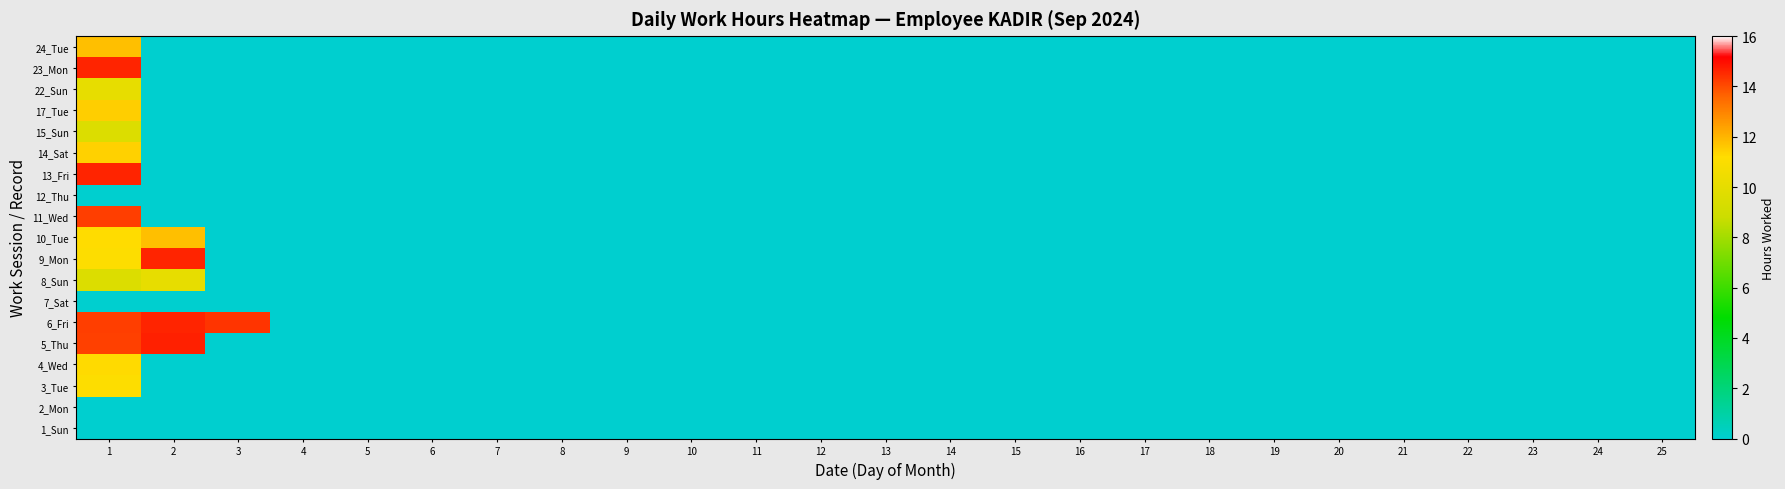

Reading left to right, extract all data points from this chart.

1_Sun: 1=0.0	2=0.0	3=0.0	4=0.0	5=0.0	6=0.0	7=0.0	8=0.0	9=0.0	10=0.0	11=0.0	12=0.0	13=0.0	14=0.0	15=0.0	16=0.0	17=0.0	18=0.0	19=0.0	20=0.0	21=0.0	22=0.0	23=0.0	24=0.0	25=0.0
2_Mon: 1=0.0	2=0.0	3=0.0	4=0.0	5=0.0	6=0.0	7=0.0	8=0.0	9=0.0	10=0.0	11=0.0	12=0.0	13=0.0	14=0.0	15=0.0	16=0.0	17=0.0	18=0.0	19=0.0	20=0.0	21=0.0	22=0.0	23=0.0	24=0.0	25=0.0
3_Tue: 1=11.1	2=0.0	3=0.0	4=0.0	5=0.0	6=0.0	7=0.0	8=0.0	9=0.0	10=0.0	11=0.0	12=0.0	13=0.0	14=0.0	15=0.0	16=0.0	17=0.0	18=0.0	19=0.0	20=0.0	21=0.0	22=0.0	23=0.0	24=0.0	25=0.0
4_Wed: 1=11.2	2=0.0	3=0.0	4=0.0	5=0.0	6=0.0	7=0.0	8=0.0	9=0.0	10=0.0	11=0.0	12=0.0	13=0.0	14=0.0	15=0.0	16=0.0	17=0.0	18=0.0	19=0.0	20=0.0	21=0.0	22=0.0	23=0.0	24=0.0	25=0.0
5_Thu: 1=14.2	2=14.7	3=0.0	4=0.0	5=0.0	6=0.0	7=0.0	8=0.0	9=0.0	10=0.0	11=0.0	12=0.0	13=0.0	14=0.0	15=0.0	16=0.0	17=0.0	18=0.0	19=0.0	20=0.0	21=0.0	22=0.0	23=0.0	24=0.0	25=0.0
6_Fri: 1=14.2	2=14.6	3=14.4	4=0.0	5=0.0	6=0.0	7=0.0	8=0.0	9=0.0	10=0.0	11=0.0	12=0.0	13=0.0	14=0.0	15=0.0	16=0.0	17=0.0	18=0.0	19=0.0	20=0.0	21=0.0	22=0.0	23=0.0	24=0.0	25=0.0
7_Sat: 1=0.0	2=0.0	3=0.0	4=0.0	5=0.0	6=0.0	7=0.0	8=0.0	9=0.0	10=0.0	11=0.0	12=0.0	13=0.0	14=0.0	15=0.0	16=0.0	17=0.0	18=0.0	19=0.0	20=0.0	21=0.0	22=0.0	23=0.0	24=0.0	25=0.0
8_Sun: 1=9.6	2=10.1	3=0.0	4=0.0	5=0.0	6=0.0	7=0.0	8=0.0	9=0.0	10=0.0	11=0.0	12=0.0	13=0.0	14=0.0	15=0.0	16=0.0	17=0.0	18=0.0	19=0.0	20=0.0	21=0.0	22=0.0	23=0.0	24=0.0	25=0.0
9_Mon: 1=11.1	2=14.6	3=0.0	4=0.0	5=0.0	6=0.0	7=0.0	8=0.0	9=0.0	10=0.0	11=0.0	12=0.0	13=0.0	14=0.0	15=0.0	16=0.0	17=0.0	18=0.0	19=0.0	20=0.0	21=0.0	22=0.0	23=0.0	24=0.0	25=0.0
10_Tue: 1=11.2	2=11.8	3=0.0	4=0.0	5=0.0	6=0.0	7=0.0	8=0.0	9=0.0	10=0.0	11=0.0	12=0.0	13=0.0	14=0.0	15=0.0	16=0.0	17=0.0	18=0.0	19=0.0	20=0.0	21=0.0	22=0.0	23=0.0	24=0.0	25=0.0
11_Wed: 1=14.2	2=0.0	3=0.0	4=0.0	5=0.0	6=0.0	7=0.0	8=0.0	9=0.0	10=0.0	11=0.0	12=0.0	13=0.0	14=0.0	15=0.0	16=0.0	17=0.0	18=0.0	19=0.0	20=0.0	21=0.0	22=0.0	23=0.0	24=0.0	25=0.0
12_Thu: 1=0.0	2=0.0	3=0.0	4=0.0	5=0.0	6=0.0	7=0.0	8=0.0	9=0.0	10=0.0	11=0.0	12=0.0	13=0.0	14=0.0	15=0.0	16=0.0	17=0.0	18=0.0	19=0.0	20=0.0	21=0.0	22=0.0	23=0.0	24=0.0	25=0.0
13_Fri: 1=14.6	2=0.0	3=0.0	4=0.0	5=0.0	6=0.0	7=0.0	8=0.0	9=0.0	10=0.0	11=0.0	12=0.0	13=0.0	14=0.0	15=0.0	16=0.0	17=0.0	18=0.0	19=0.0	20=0.0	21=0.0	22=0.0	23=0.0	24=0.0	25=0.0
14_Sat: 1=11.4	2=0.0	3=0.0	4=0.0	5=0.0	6=0.0	7=0.0	8=0.0	9=0.0	10=0.0	11=0.0	12=0.0	13=0.0	14=0.0	15=0.0	16=0.0	17=0.0	18=0.0	19=0.0	20=0.0	21=0.0	22=0.0	23=0.0	24=0.0	25=0.0
15_Sun: 1=9.6	2=0.0	3=0.0	4=0.0	5=0.0	6=0.0	7=0.0	8=0.0	9=0.0	10=0.0	11=0.0	12=0.0	13=0.0	14=0.0	15=0.0	16=0.0	17=0.0	18=0.0	19=0.0	20=0.0	21=0.0	22=0.0	23=0.0	24=0.0	25=0.0
17_Tue: 1=11.5	2=0.0	3=0.0	4=0.0	5=0.0	6=0.0	7=0.0	8=0.0	9=0.0	10=0.0	11=0.0	12=0.0	13=0.0	14=0.0	15=0.0	16=0.0	17=0.0	18=0.0	19=0.0	20=0.0	21=0.0	22=0.0	23=0.0	24=0.0	25=0.0
22_Sun: 1=10.1	2=0.0	3=0.0	4=0.0	5=0.0	6=0.0	7=0.0	8=0.0	9=0.0	10=0.0	11=0.0	12=0.0	13=0.0	14=0.0	15=0.0	16=0.0	17=0.0	18=0.0	19=0.0	20=0.0	21=0.0	22=0.0	23=0.0	24=0.0	25=0.0
23_Mon: 1=14.6	2=0.0	3=0.0	4=0.0	5=0.0	6=0.0	7=0.0	8=0.0	9=0.0	10=0.0	11=0.0	12=0.0	13=0.0	14=0.0	15=0.0	16=0.0	17=0.0	18=0.0	19=0.0	20=0.0	21=0.0	22=0.0	23=0.0	24=0.0	25=0.0
24_Tue: 1=11.8	2=0.0	3=0.0	4=0.0	5=0.0	6=0.0	7=0.0	8=0.0	9=0.0	10=0.0	11=0.0	12=0.0	13=0.0	14=0.0	15=0.0	16=0.0	17=0.0	18=0.0	19=0.0	20=0.0	21=0.0	22=0.0	23=0.0	24=0.0	25=0.0